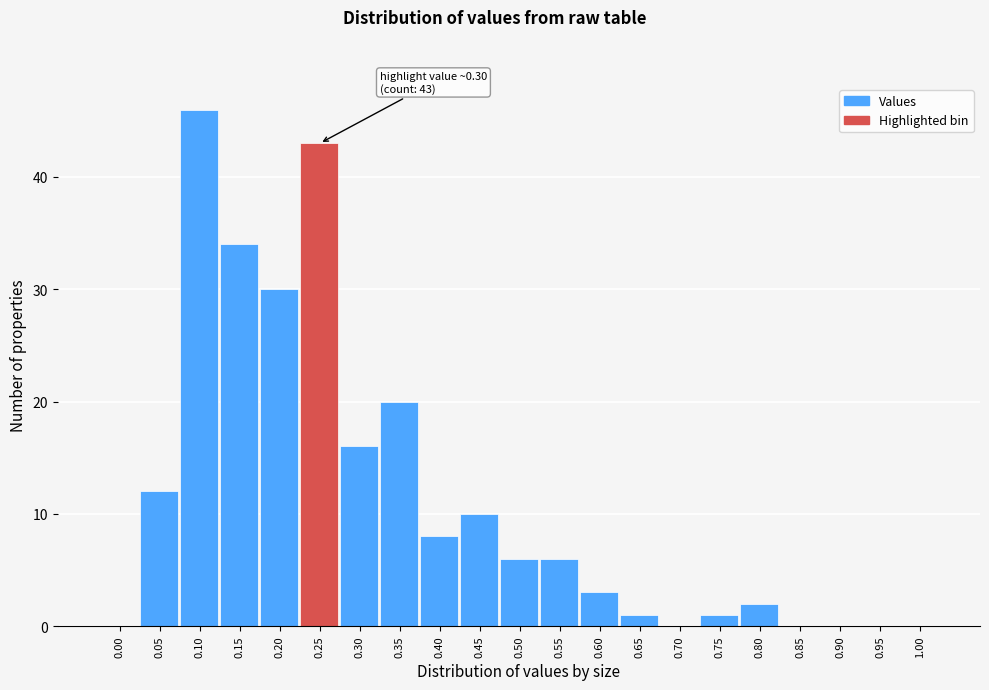

Reading left to right, what are all the values shown in this chart?

0.00=0	0.05=12	0.10=46	0.15=34	0.20=30	0.25=43	0.30=16	0.35=20	0.40=8	0.45=10	0.50=6	0.55=6	0.60=3	0.65=1	0.70=0	0.75=1	0.80=2	0.85=0	0.90=0	0.95=0	1.00=0